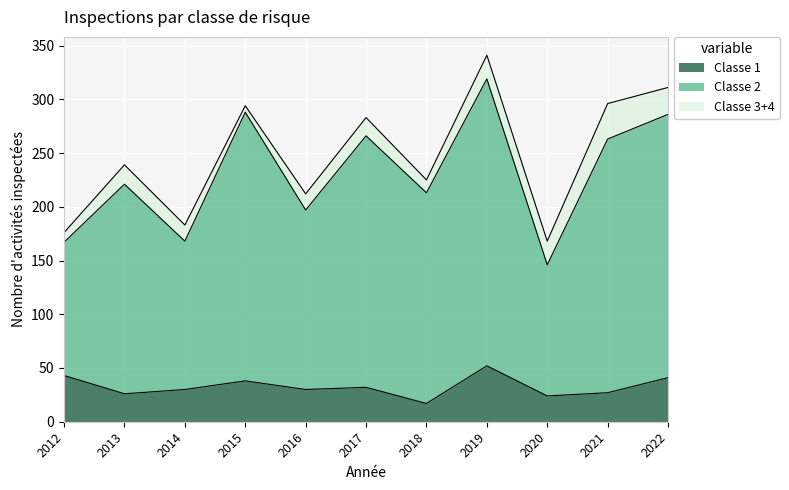

At which label does Classe 1 reach its peak?

2019